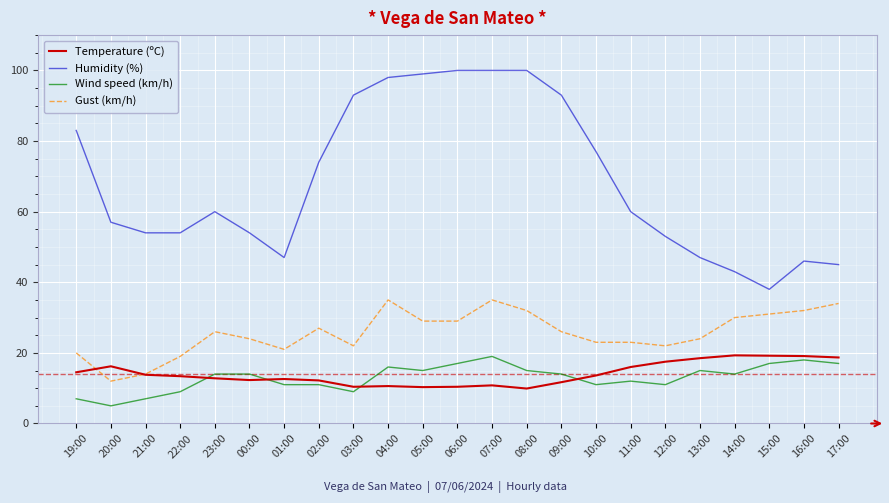

What is the sum of the Humidity (%) values at 20:00 and 08:00?

157.0